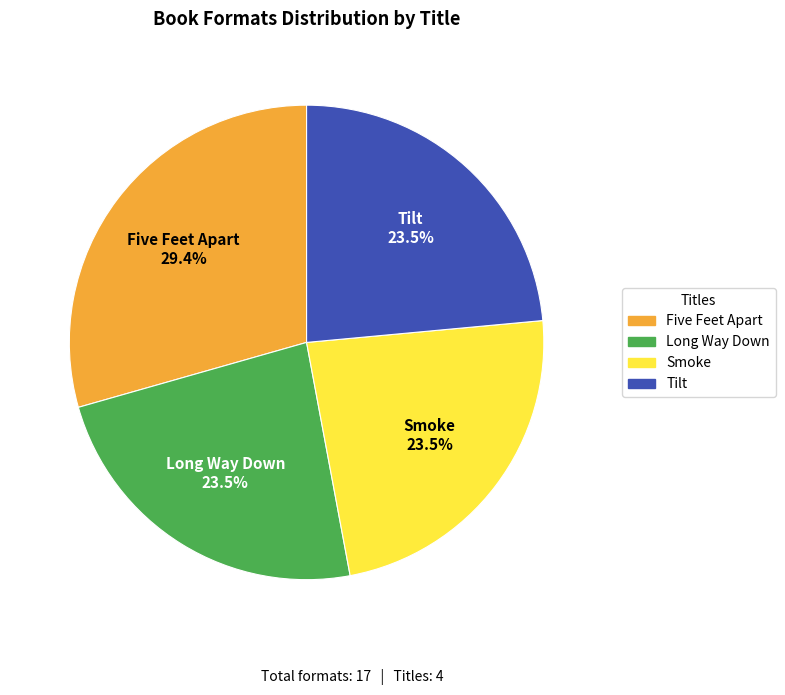

Do Tilt and Long Way Down together represent more than half of the pie?

No